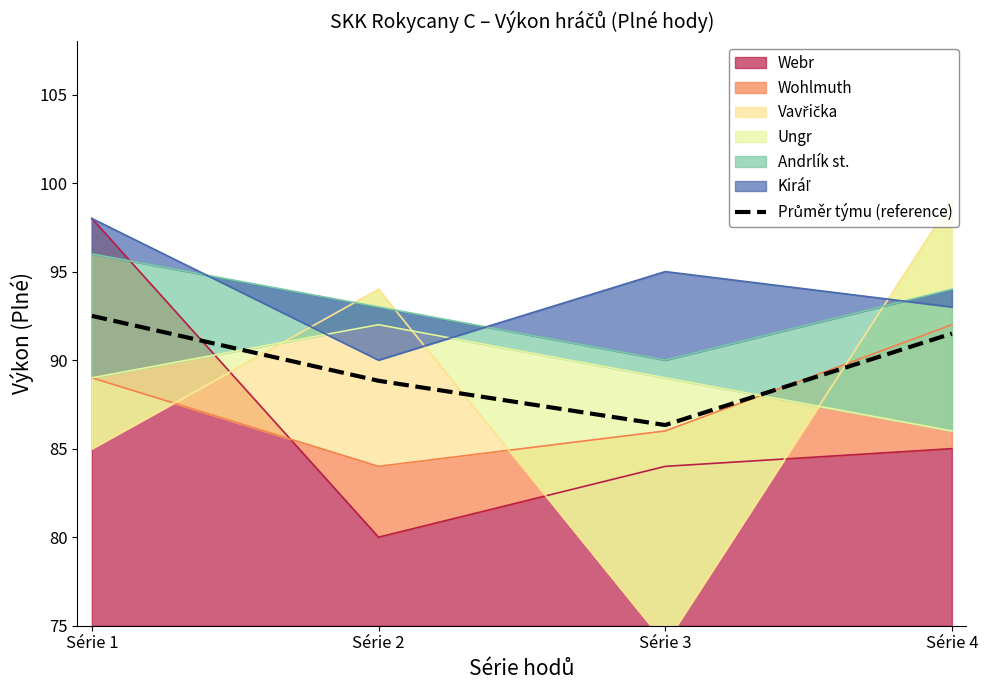

What is the sum of the values at Série 2 and Série 4?

180.3